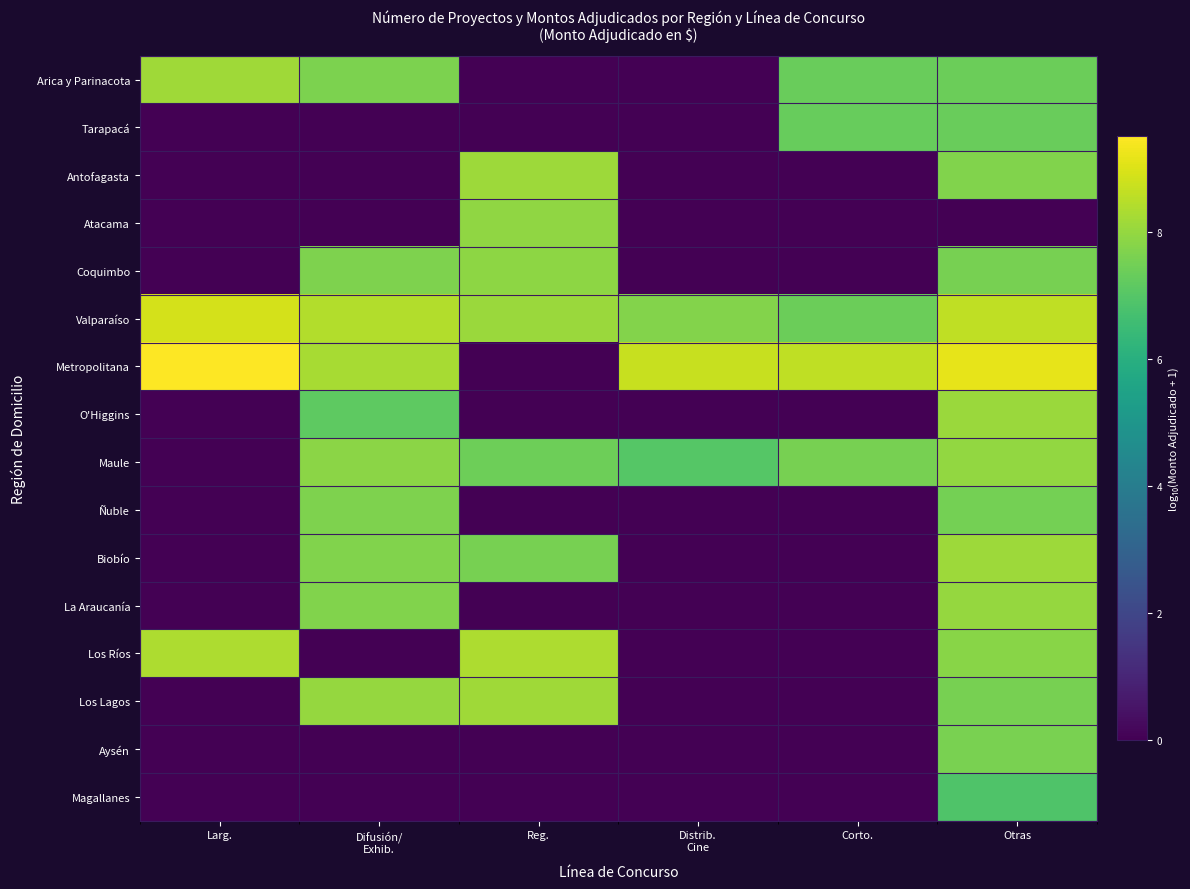

How many categories are shown in the chart?

6